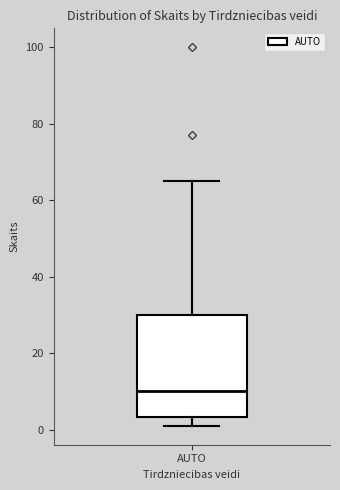

Where is the lower edge of the box for AUTO on the y-axis? The values are not printed on the chart, so give them approximately, as read against the axis.

4